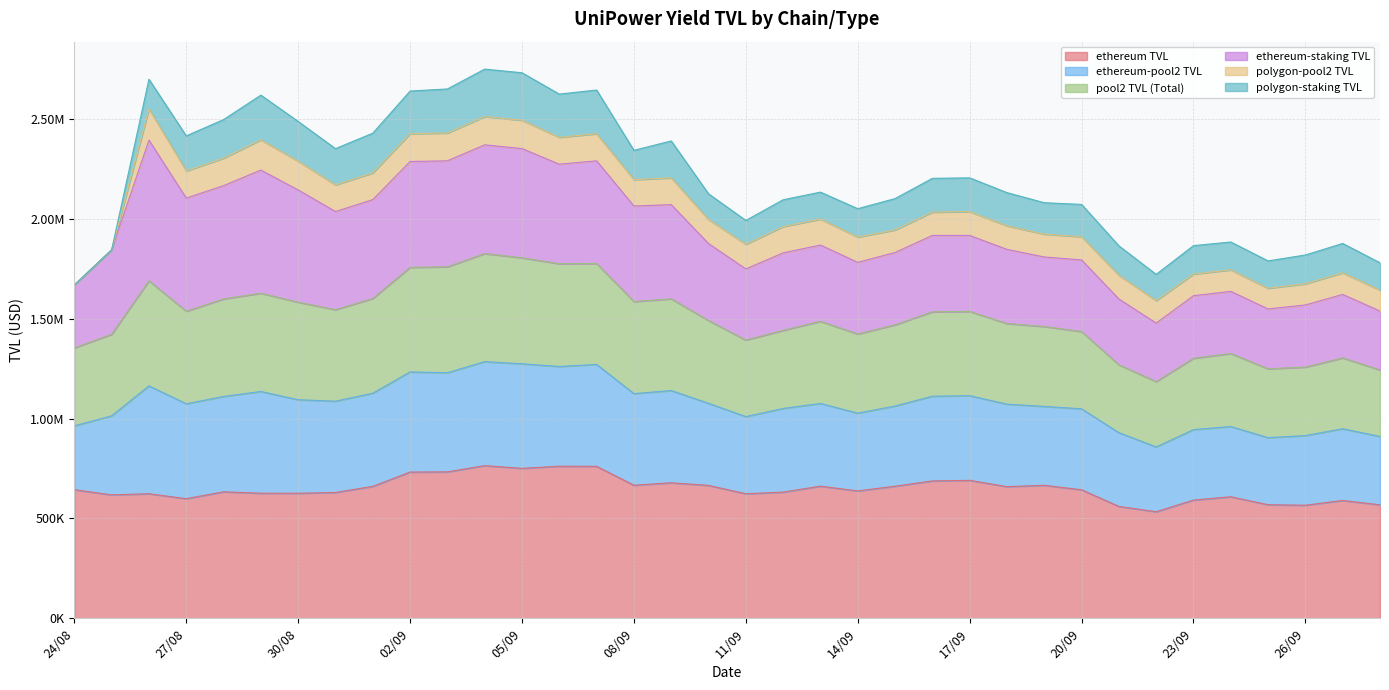

Which category has the highest value in the pool2 TVL (Total) series?

26/08